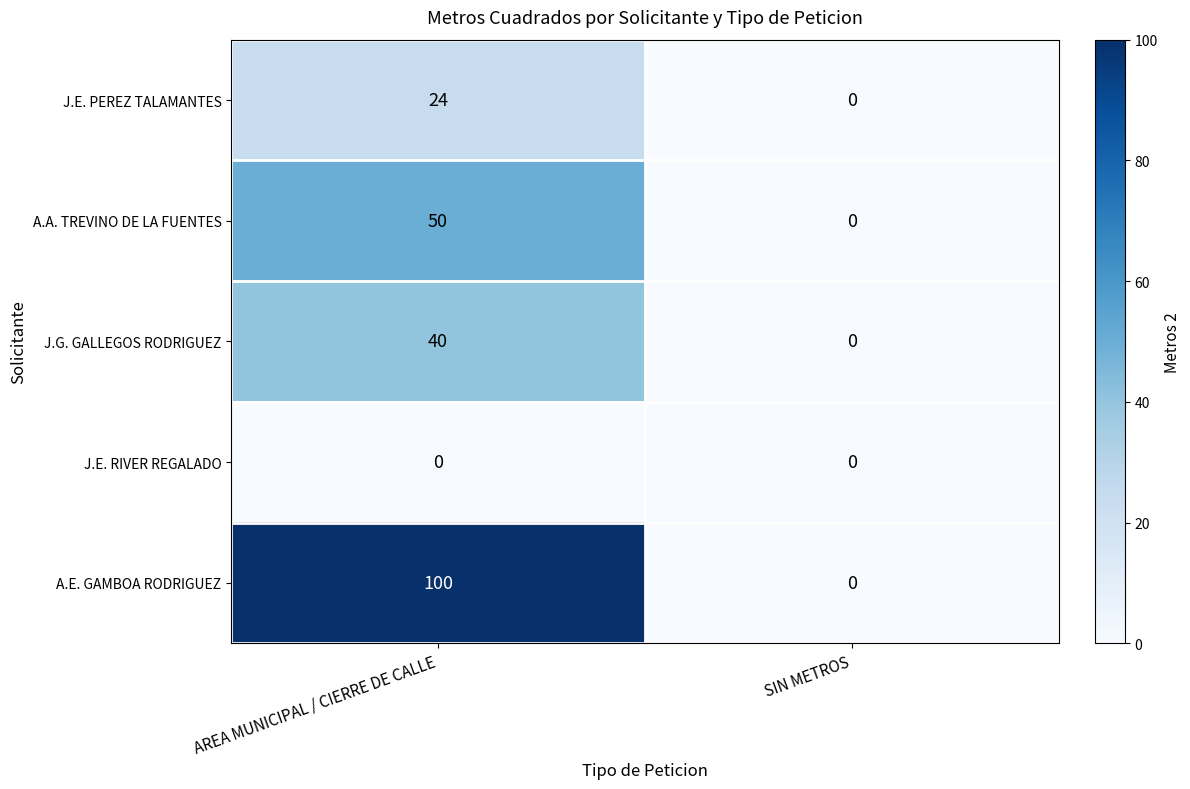

What is the sum of the J.G. GALLEGOS RODRIGUEZ values at SIN METROS and AREA MUNICIPAL / CIERRE DE CALLE?

40